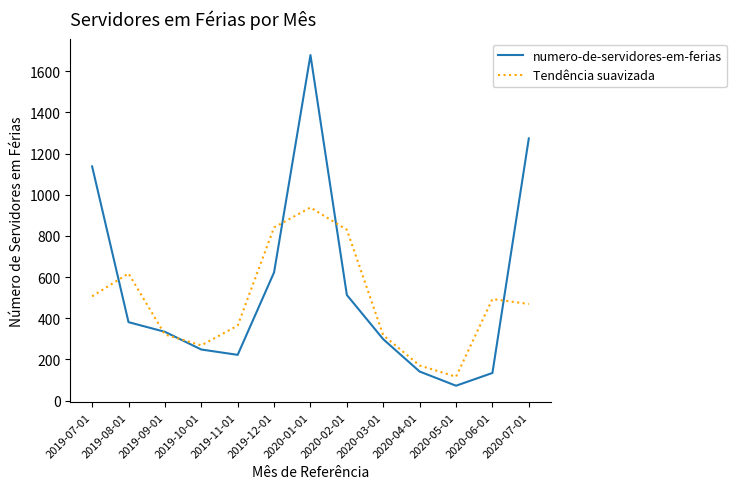

List the series in order of their peak value, highest first.

numero-de-servidores-em-ferias, Tendência suavizada